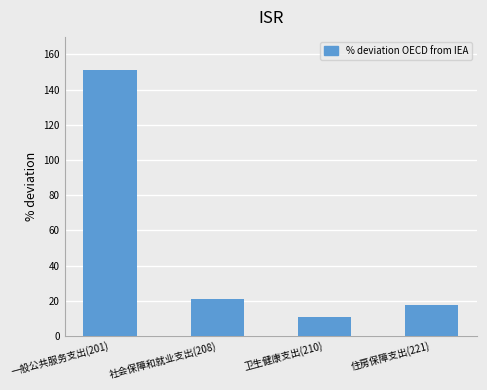

Which label corresponds to the largest value in the chart?

一般公共服务支出(201)